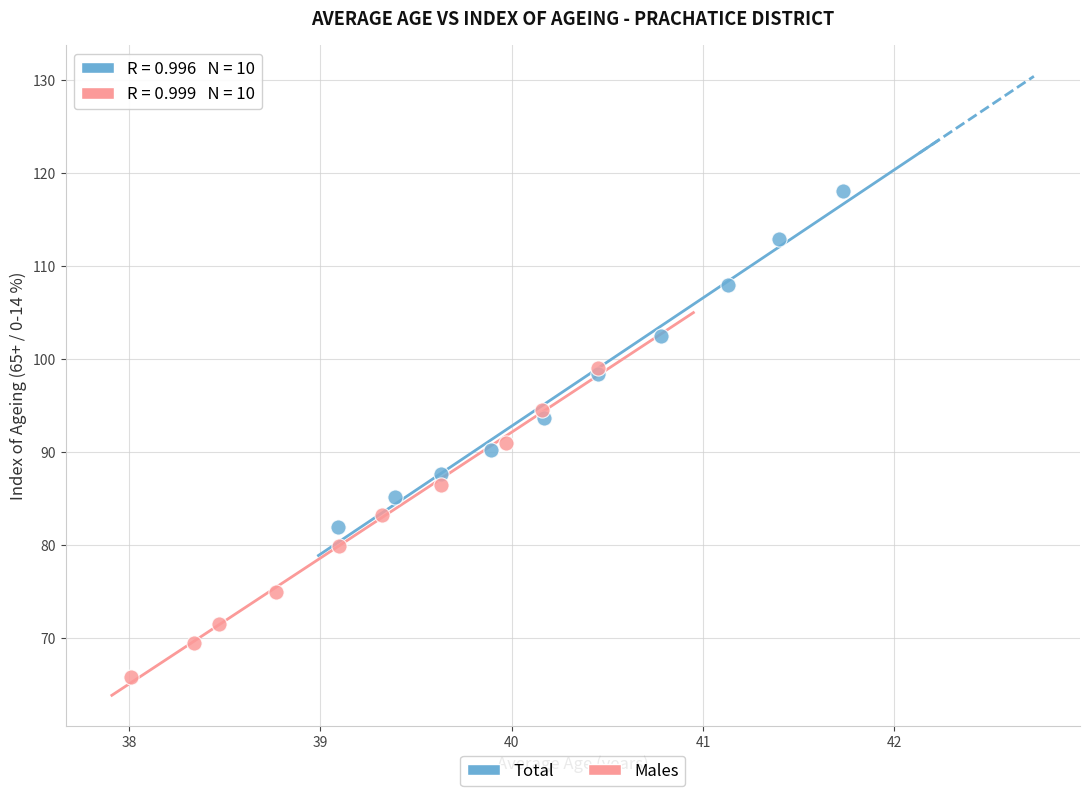

Which series reaches the minimum Y coordinate?

Males